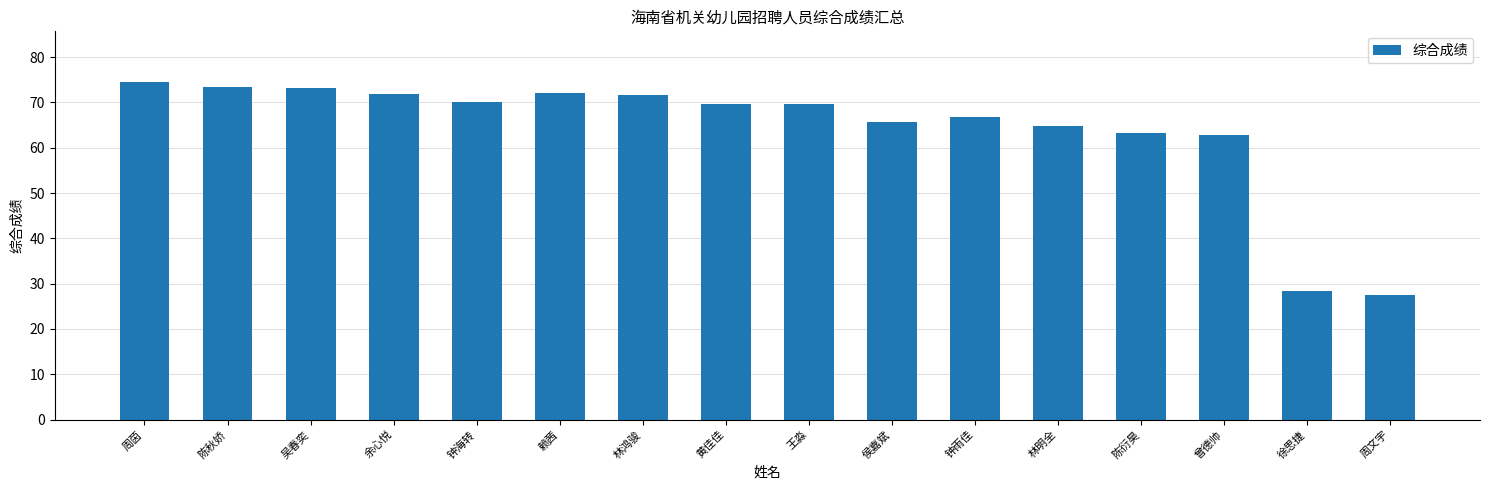

What value does the data have at 陈衍昊?

63.3